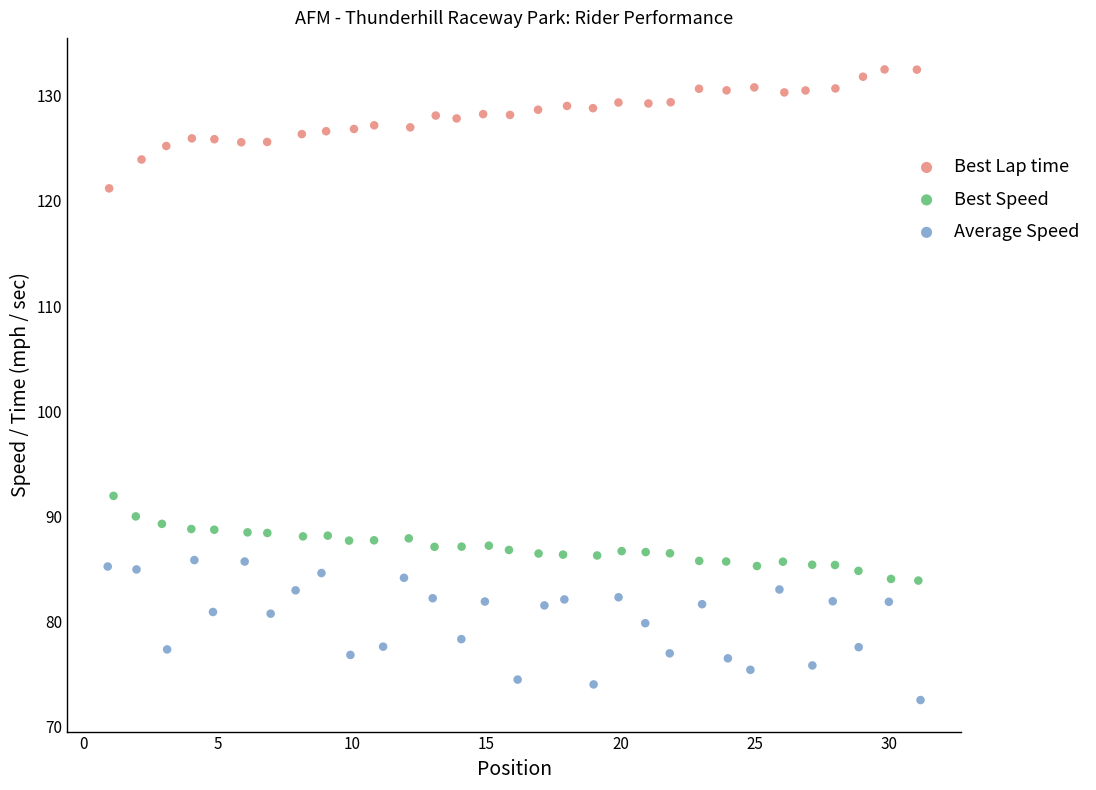

Which series reaches the minimum Y coordinate?

Average Speed